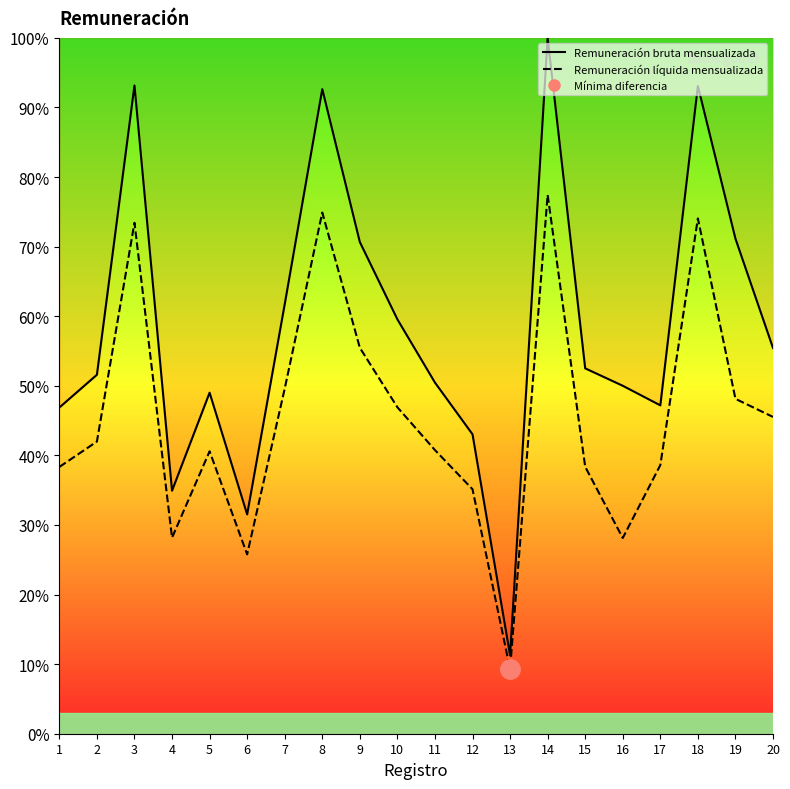

Where does the Remuneración líquida mensualizada line series first go above 41?

2